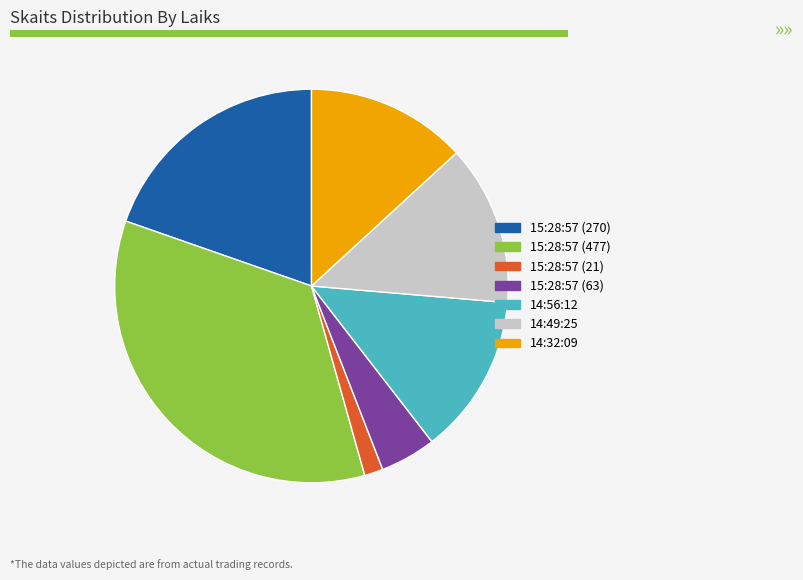

Does 15:28:57 (63) account for over 50% of the chart?

No